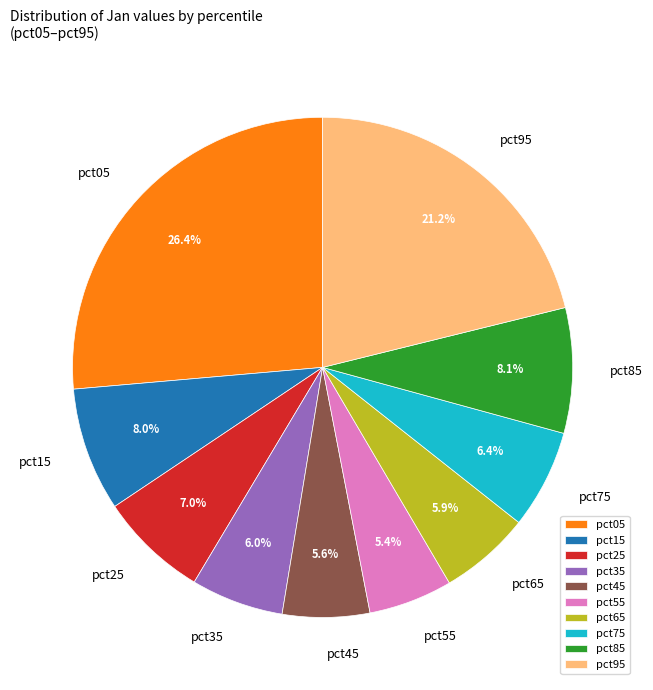

How many segments does this pie chart have?

10